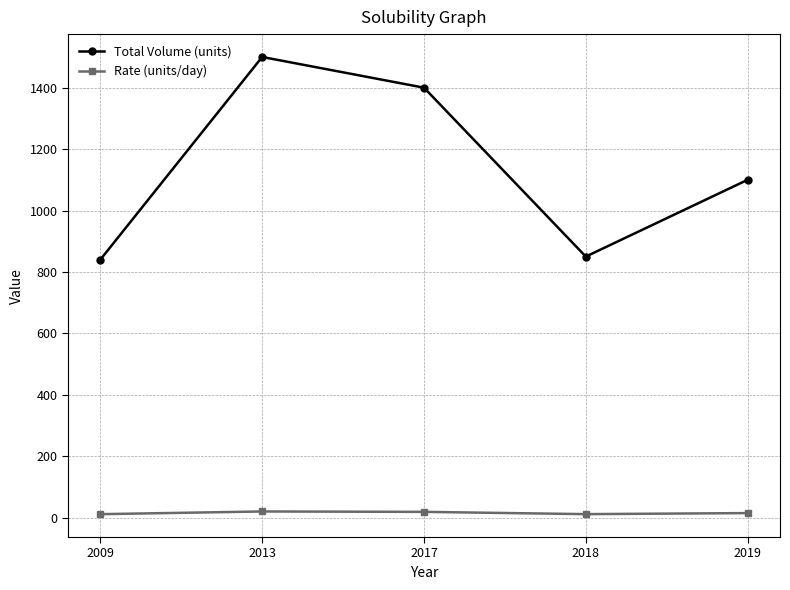

Read the Rate (units/day) value at 2013.

20.0